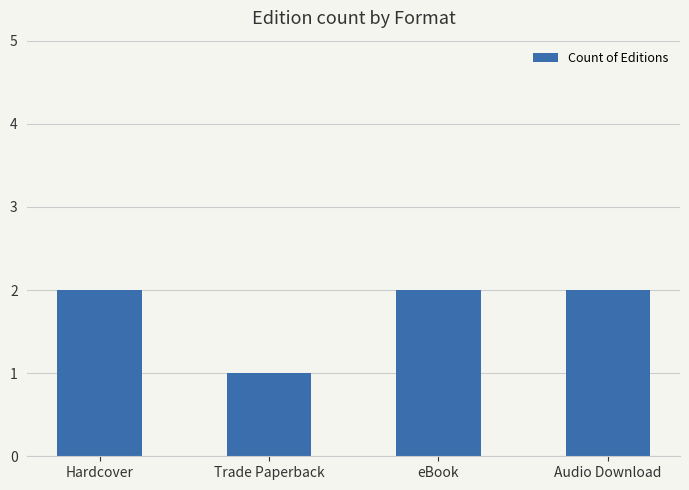

Is it true that the value at Hardcover is 0?

False